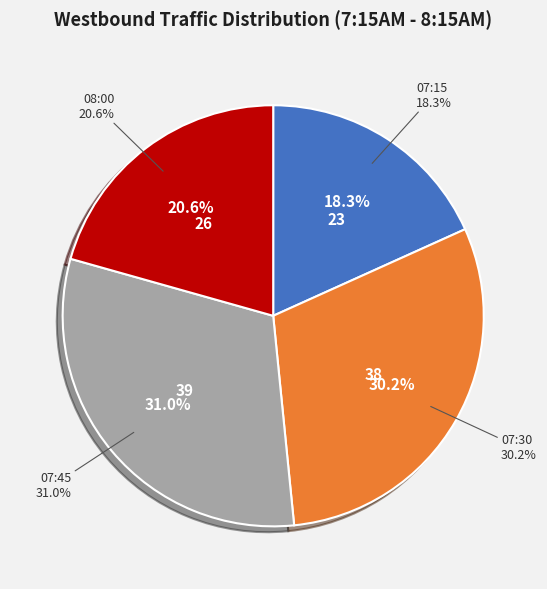

Count the number of slices in the pie.

4